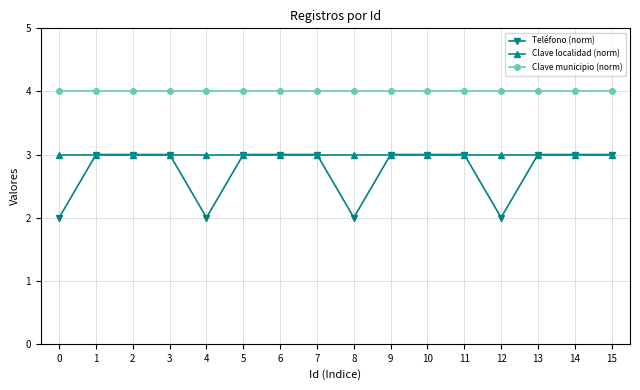

Reading right to left, extract all data points from this chart.

Teléfono (norm): 3	3	3	2	3	3	3	2	3	3	3	2	3	3	3	2
Clave localidad (norm): 3	3	3	3	3	3	3	3	3	3	3	3	3	3	3	3
Clave municipio (norm): 4	4	4	4	4	4	4	4	4	4	4	4	4	4	4	4